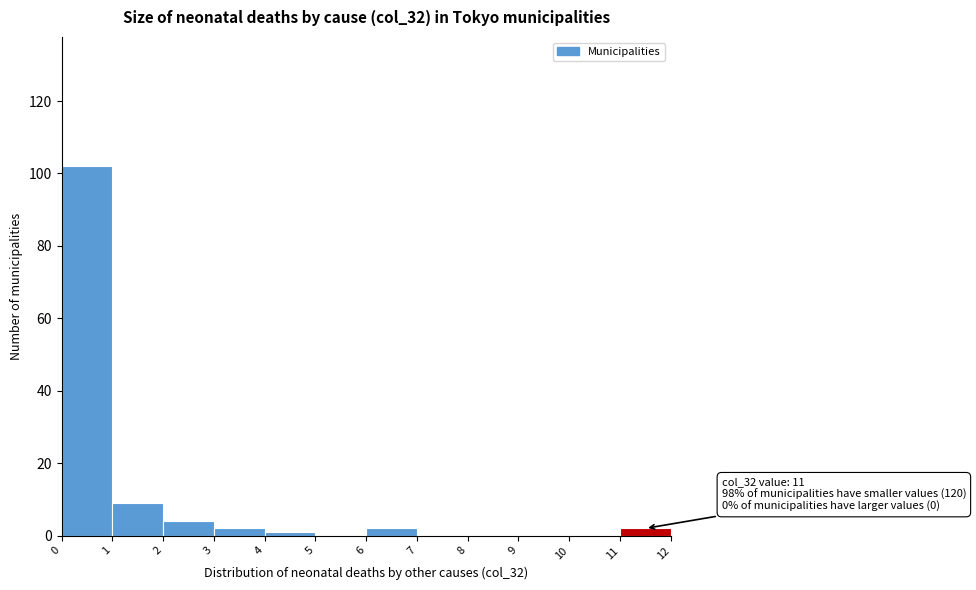

Over which range of the x-axis is the bar tallest?

0 to 1